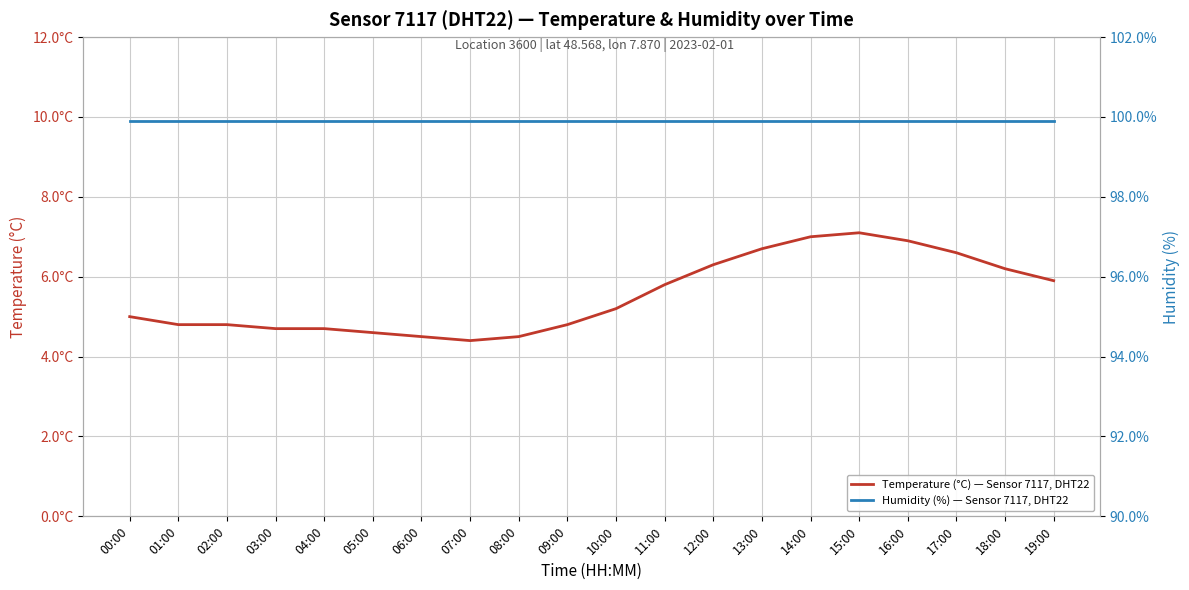

Reading right to left, transcribe all the data shown in this chart.

Temperature (°C) — Sensor 7117, DHT22: 5.9	6.2	6.6	6.9	7.1	7.0	6.7	6.3	5.8	5.2	4.8	4.5	4.4	4.5	4.6	4.7	4.7	4.8	4.8	5.0
Humidity (%) — Sensor 7117, DHT22: 99.9	99.9	99.9	99.9	99.9	99.9	99.9	99.9	99.9	99.9	99.9	99.9	99.9	99.9	99.9	99.9	99.9	99.9	99.9	99.9